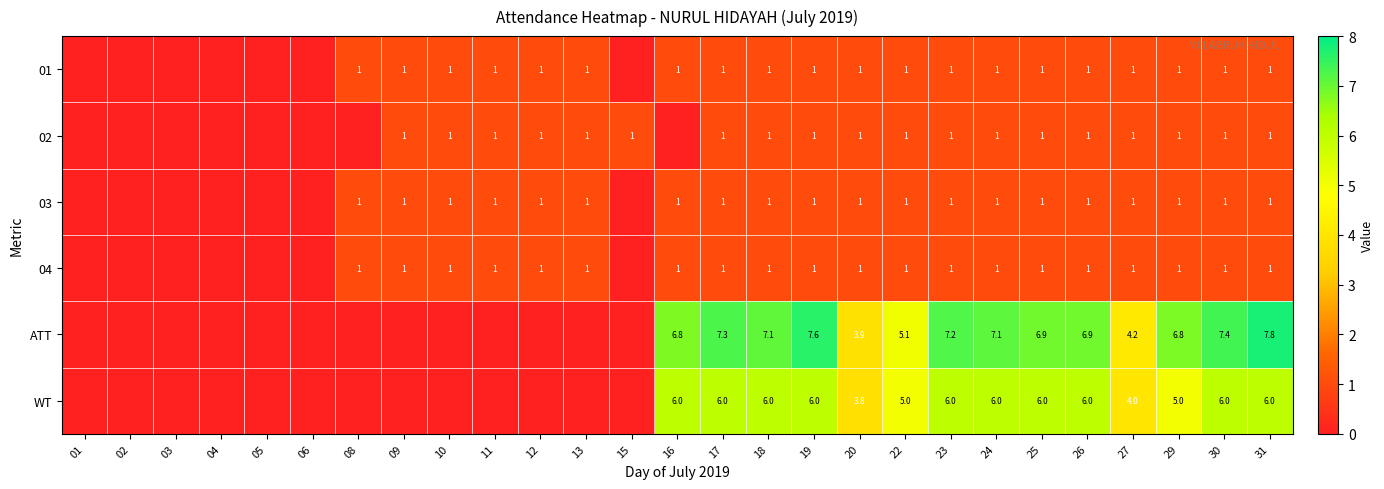

At which category does the chart reach its minimum across all series?

01